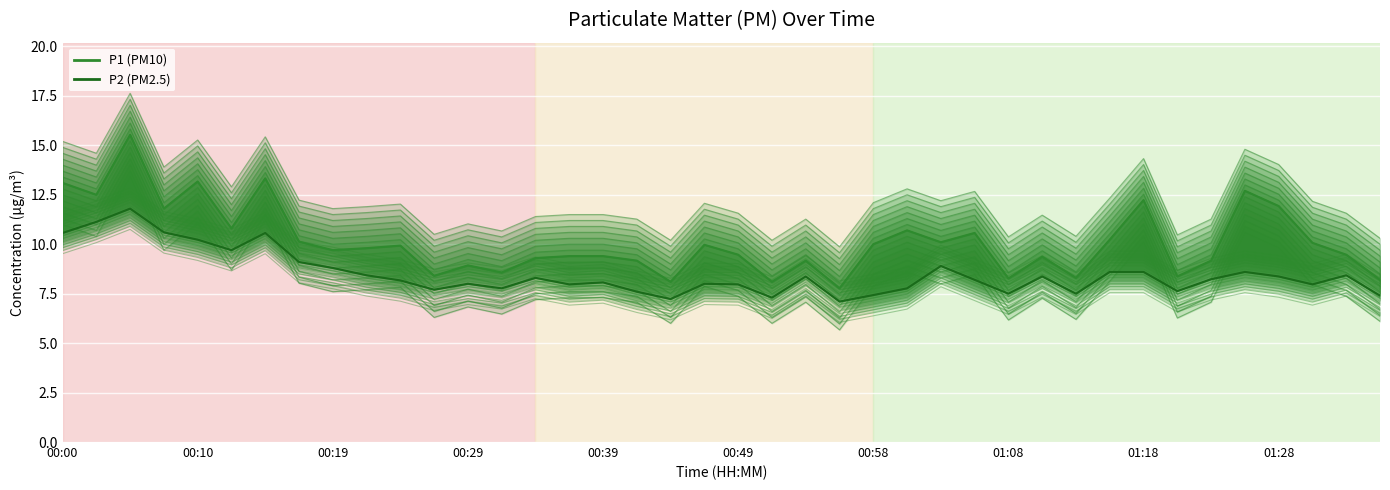

What is the value of the P1 point at the 2nd from the left?

12.5